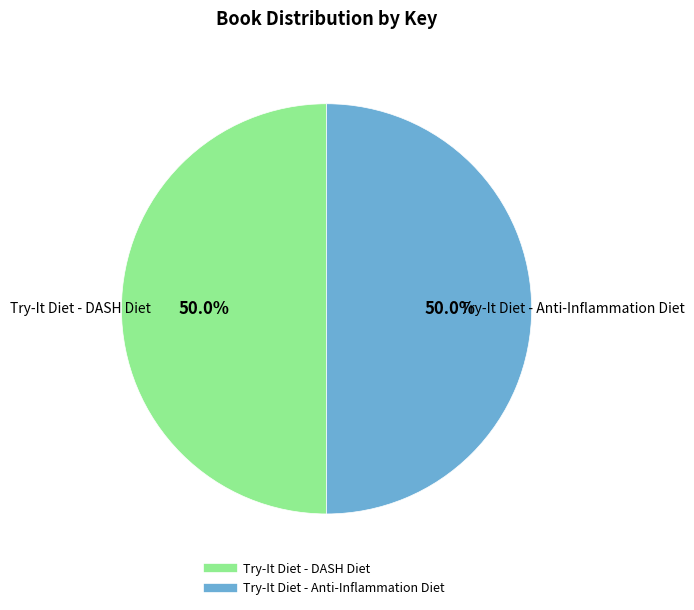

True or false: Try-It Diet - Anti-Inflammation Diet accounts for 56% of the total.

False